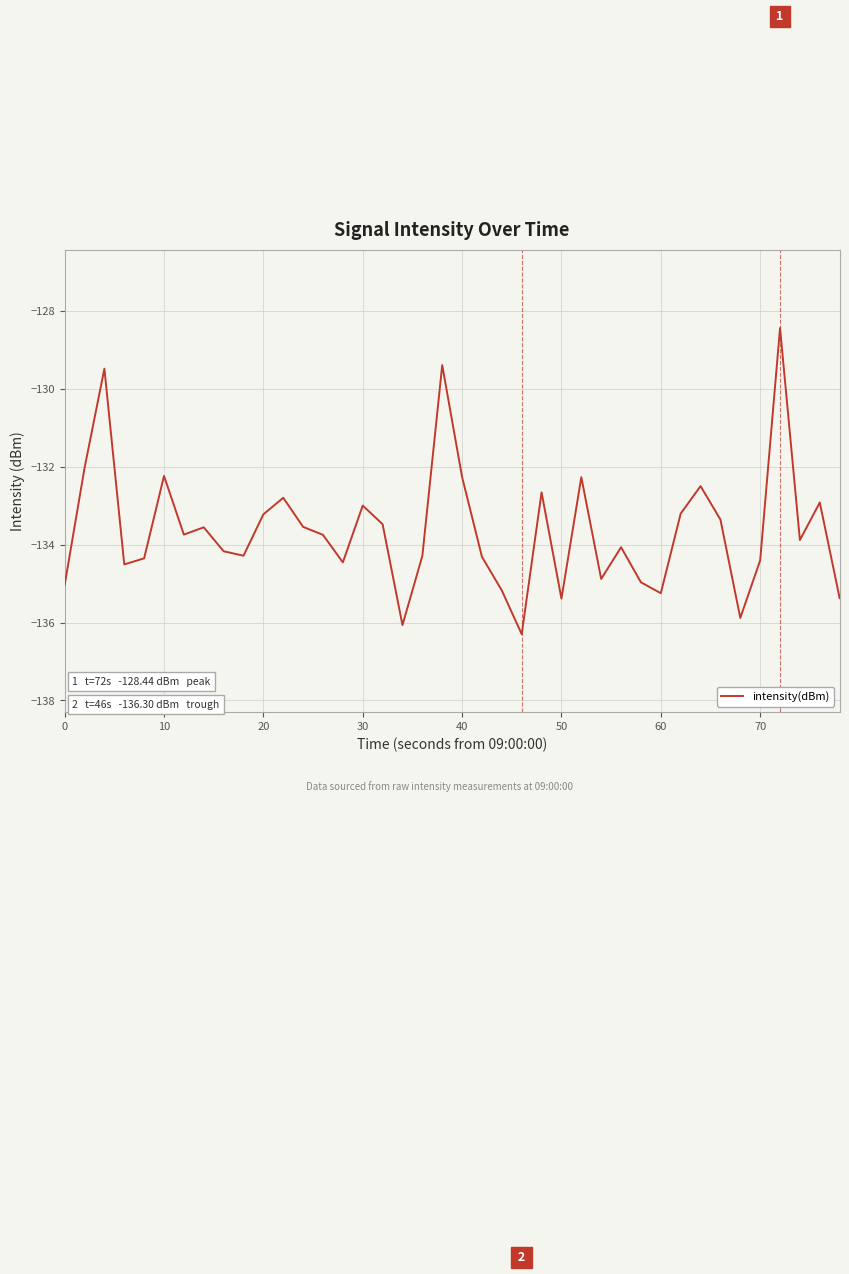

How many lines are shown in the chart?

1